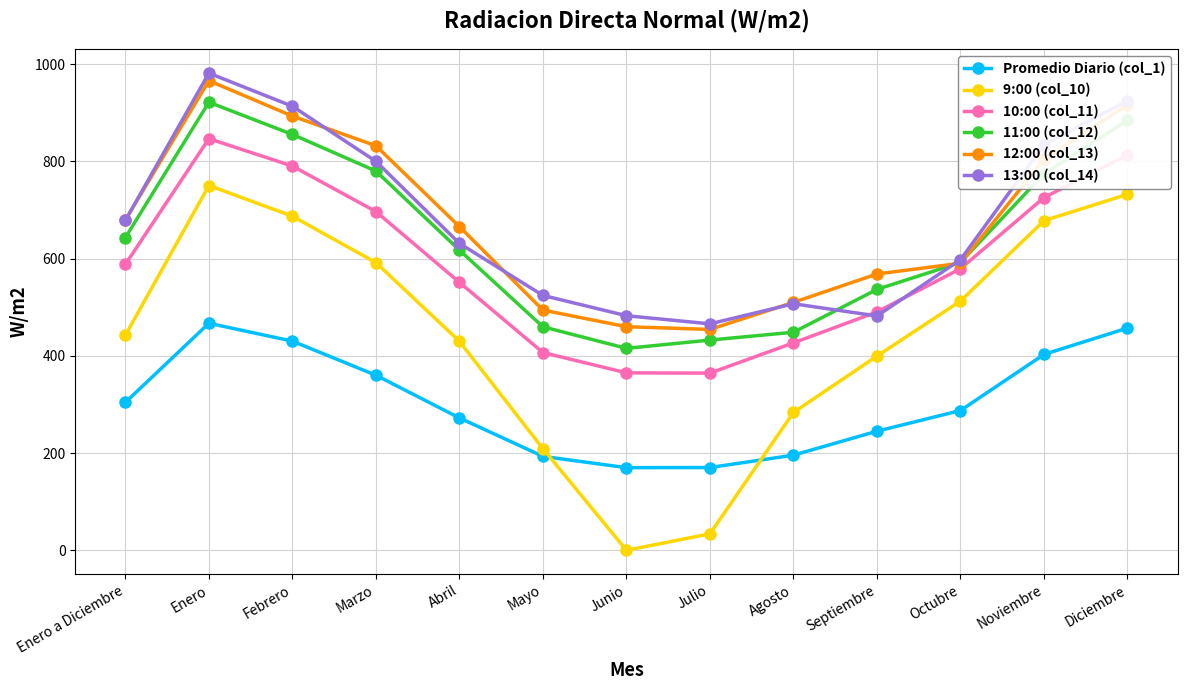

What value does the 9:00 (col_10) series have at Abril?

429.9